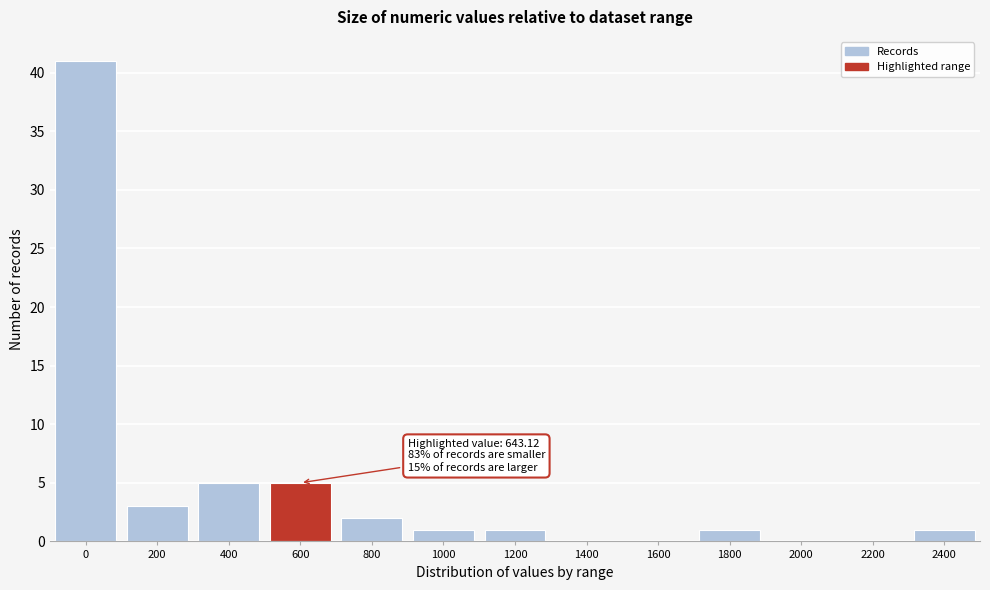

Reading left to right, transcribe all the data shown in this chart.

0=41	200=3	400=5	600=5	800=2	1000=1	1200=1	1400=0	1600=0	1800=1	2000=0	2200=0	2400=1